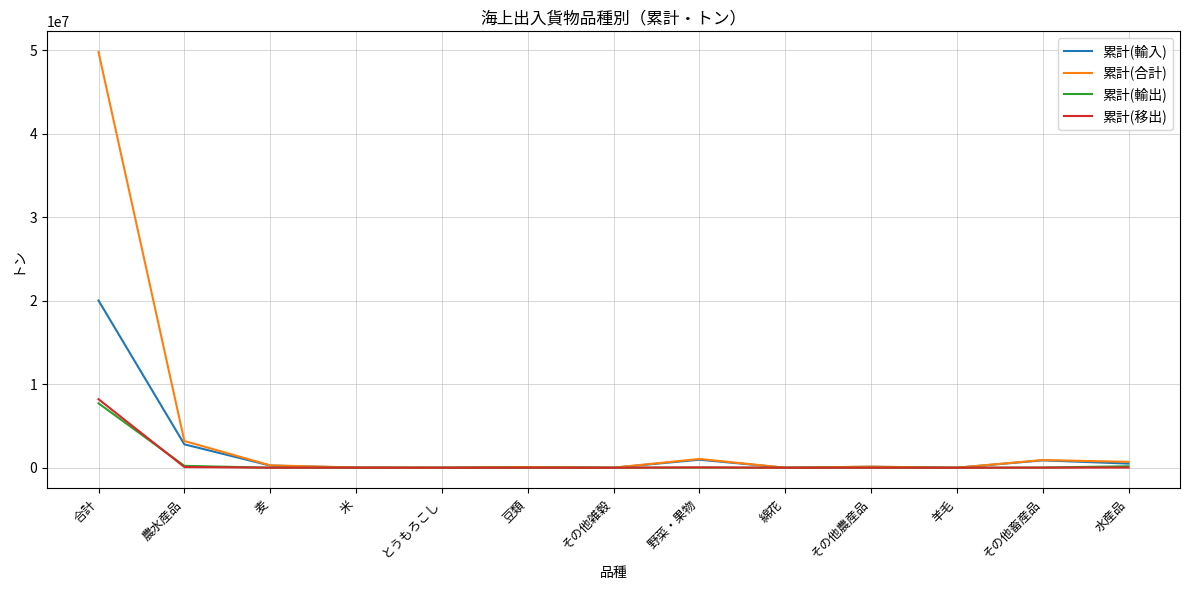

What is the difference between the 累計(移出) values at 綿花 and とうもろこし?

237